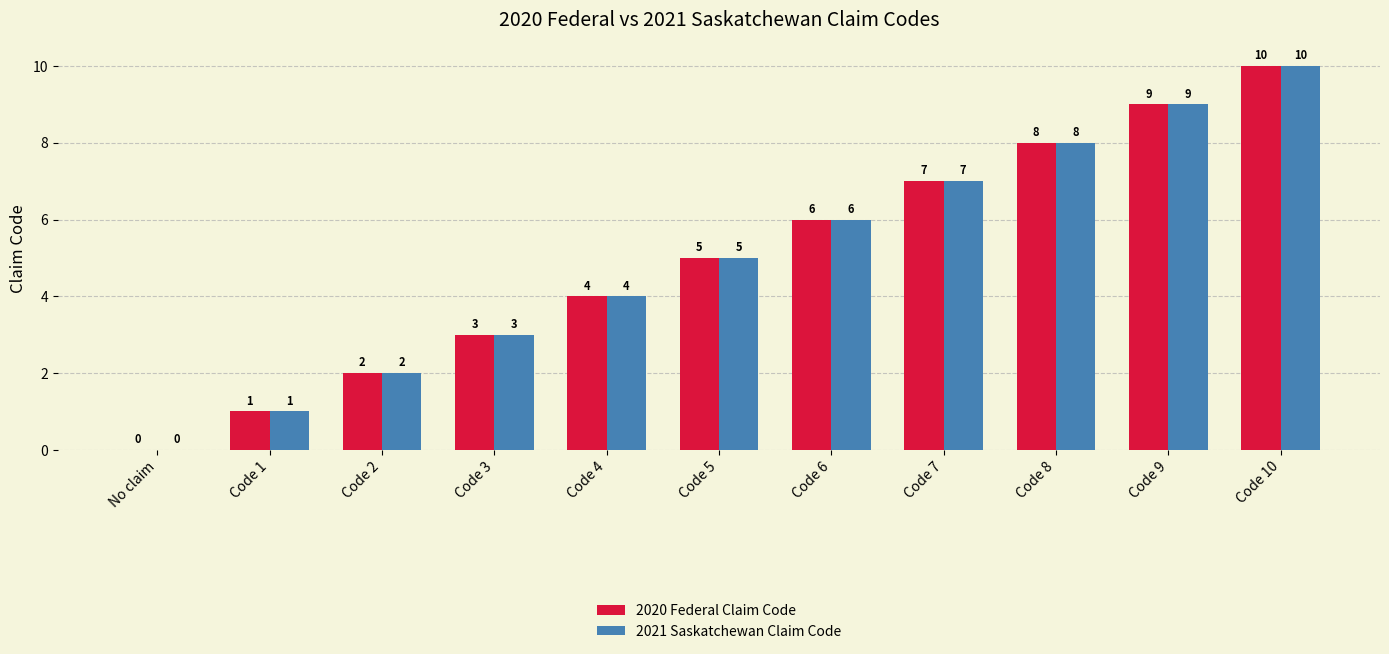

What is the sum of all 2020 Federal Claim Code values?

55